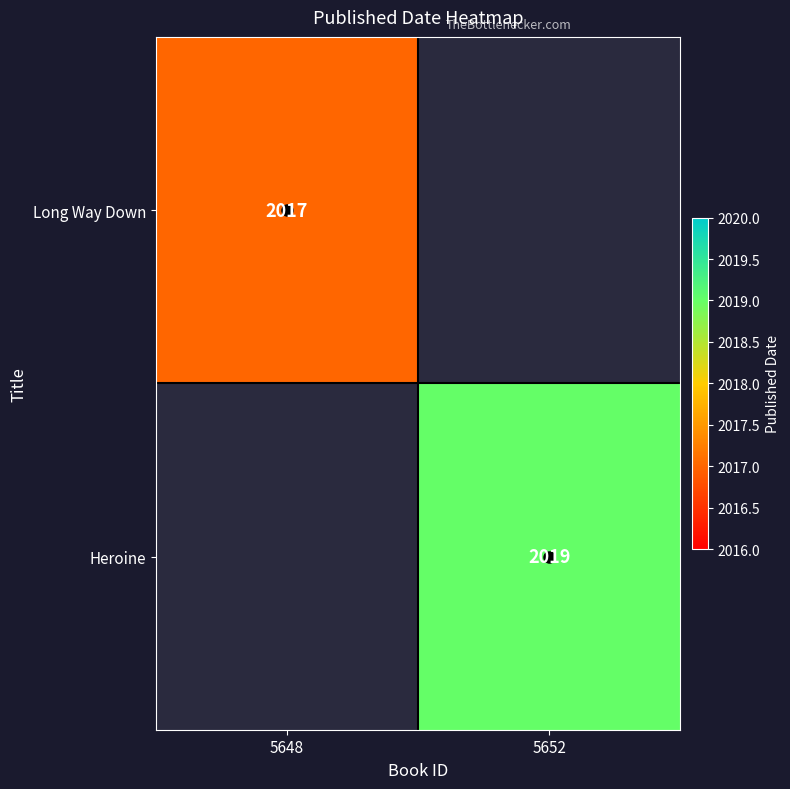

Between 5652 and 5648, which is larger?

5648